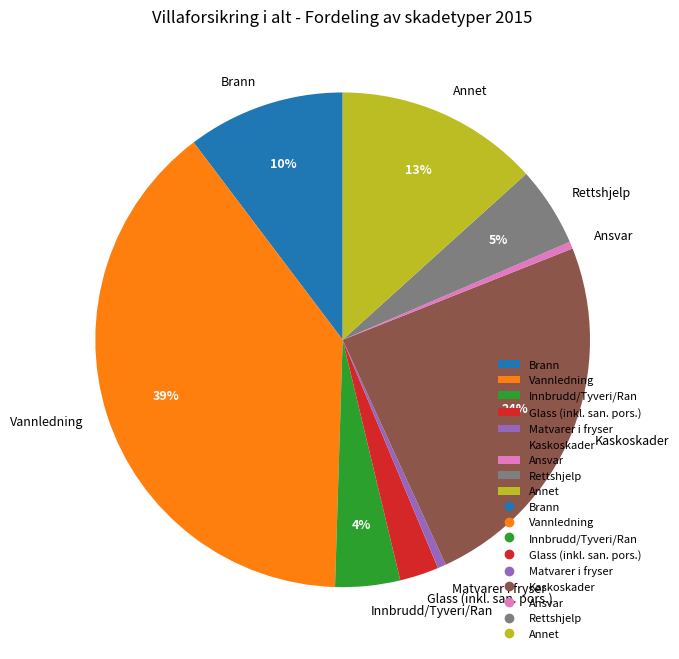

To the nearest percent, what percentage of the pie is Annet?

13%